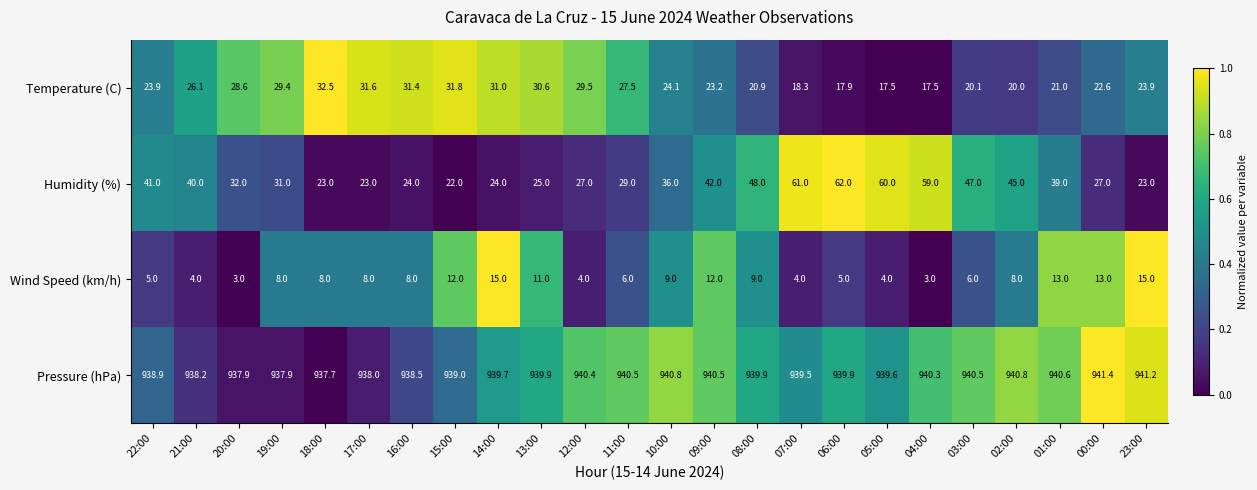

Count the number of categories in the chart.

24